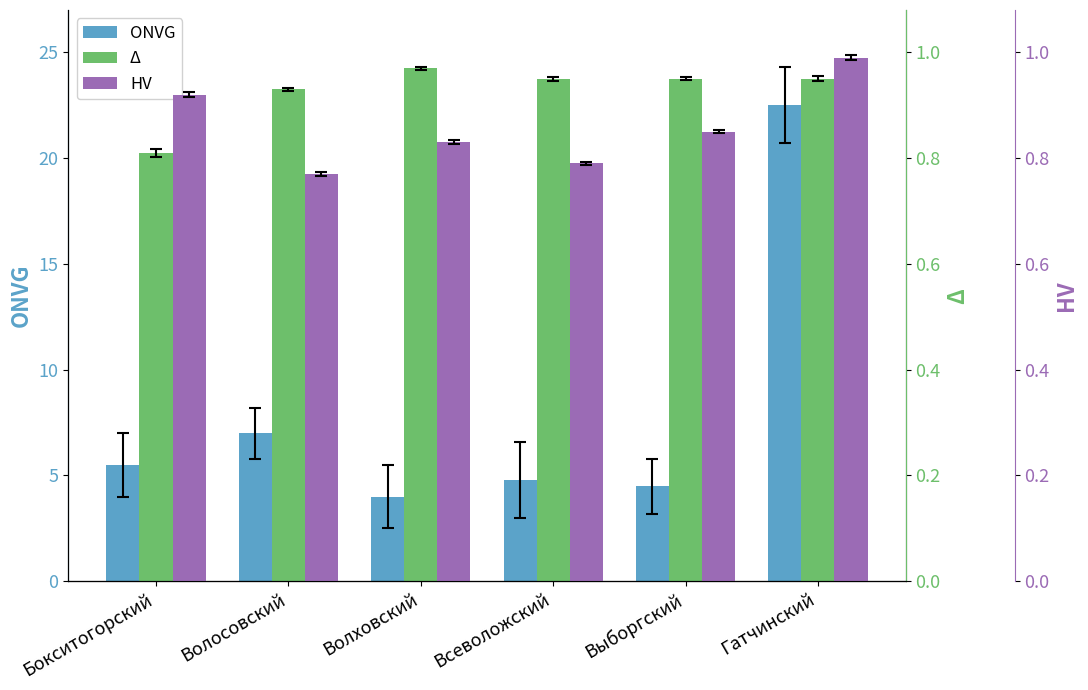

What position from the left is Волховский?

3